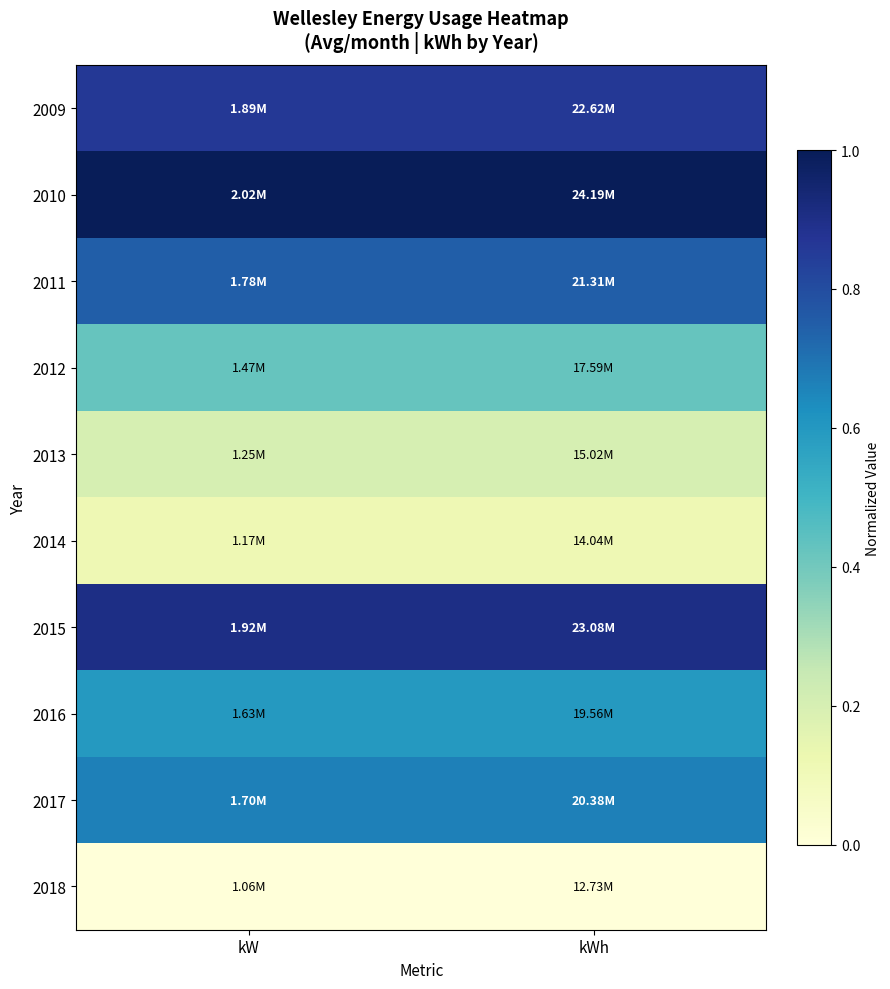

At kW, list the series in order from smallest to largest.

2018, 2014, 2013, 2012, 2016, 2017, 2011, 2009, 2015, 2010